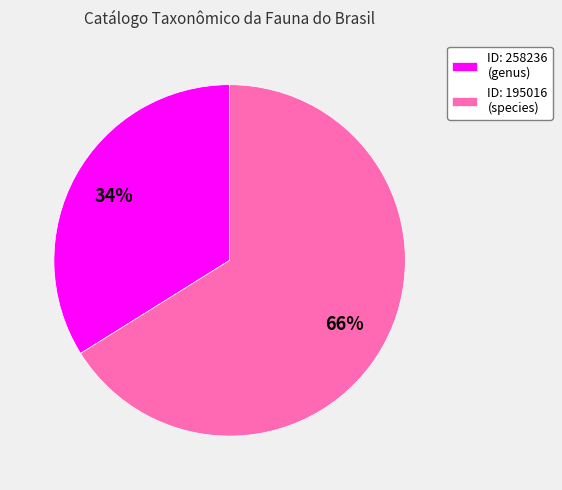

How many slices are in this pie chart?

2